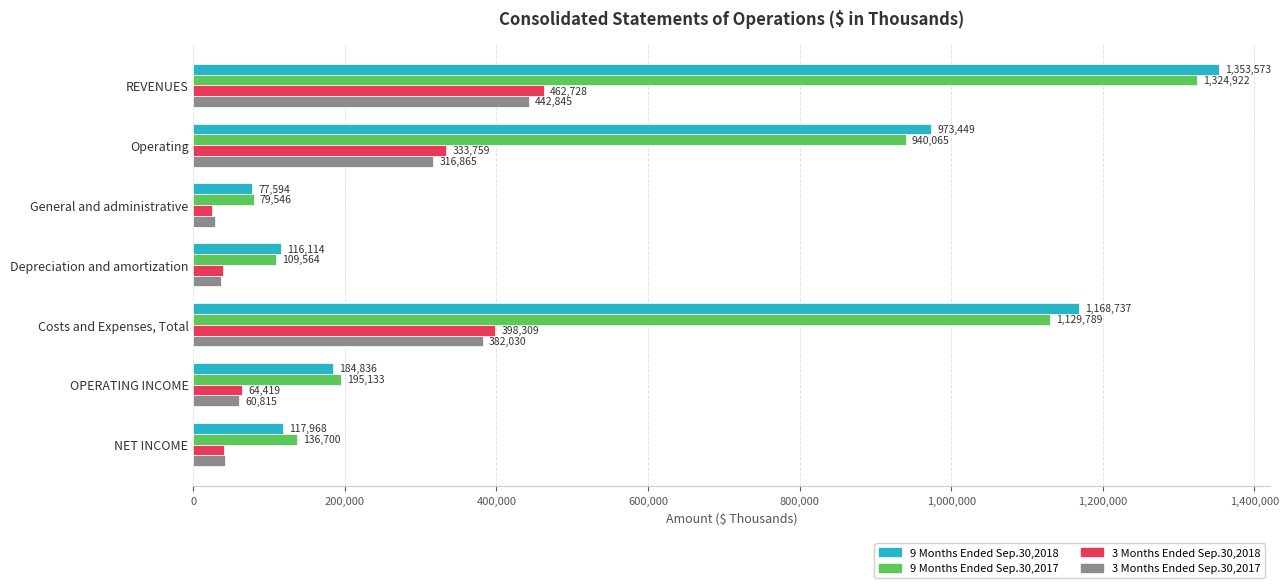

Between REVENUES and Costs and Expenses, Total, which series saw the biggest shift?

9 Months Ended Sep.30,2017